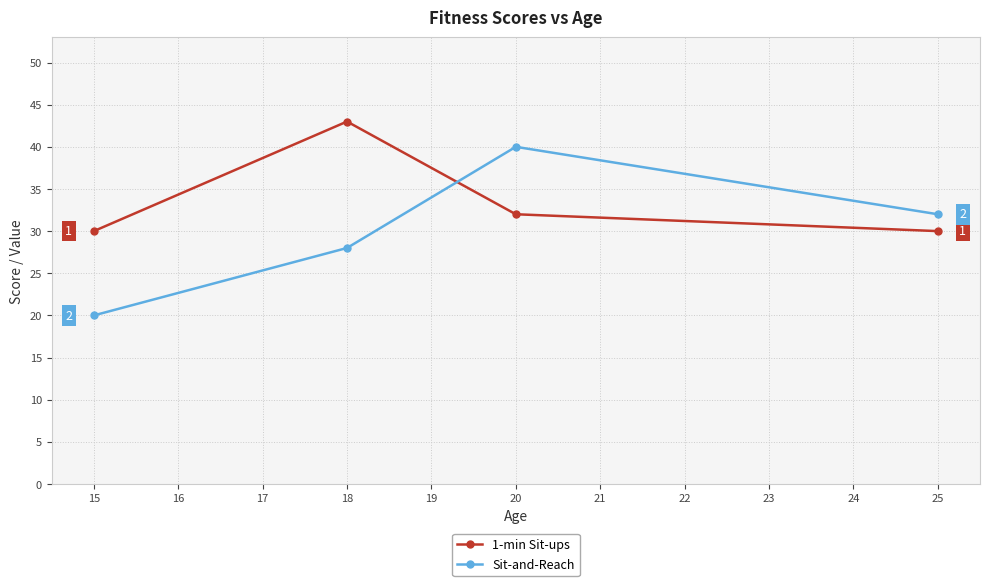

Between which two adjacent categories do Sit-and-Reach and 1-min Sit-ups first intersect?

18 and 20